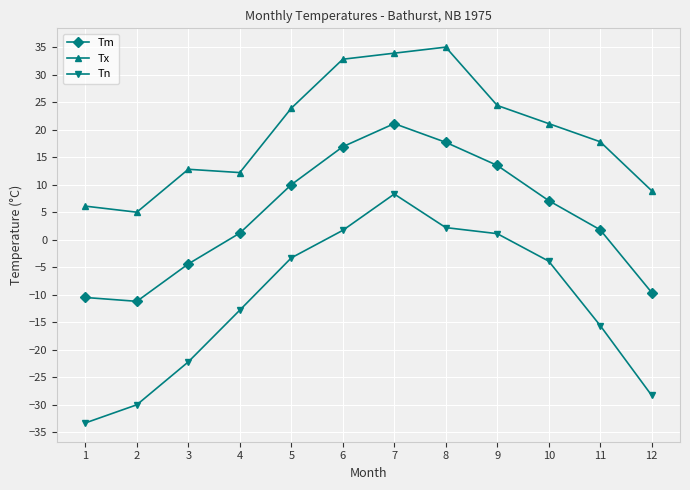

True or false: Tm has more than 0 points higher than both neighbors.

True